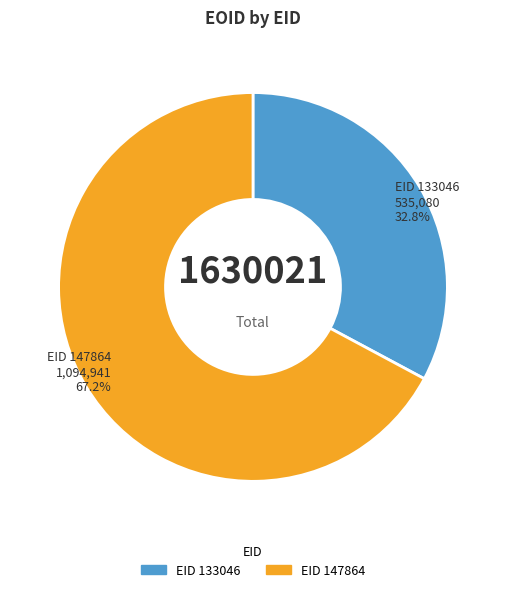

Is there a majority slice in this chart?

Yes